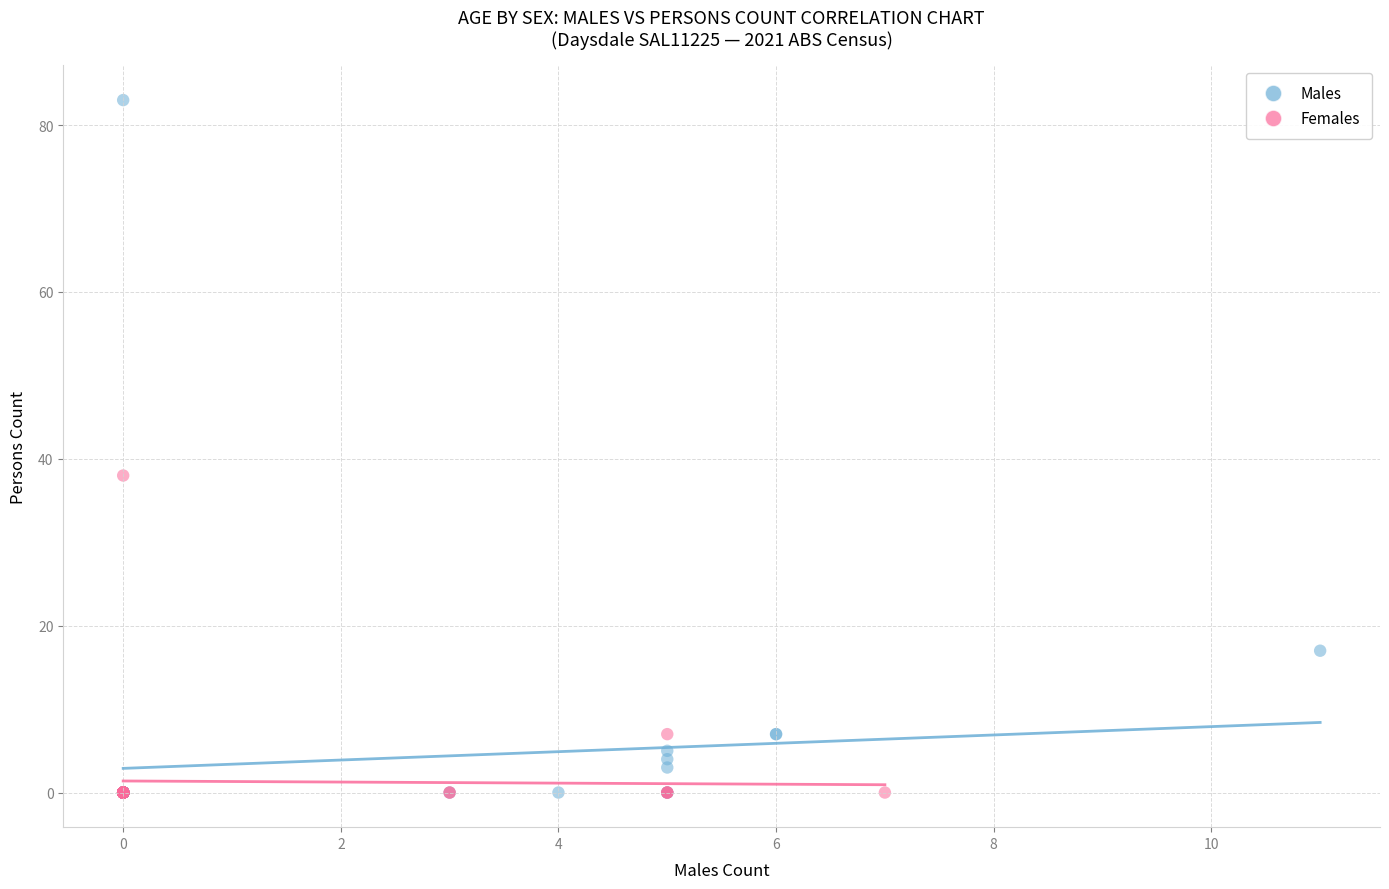

Which series reaches the maximum Y coordinate?

Males